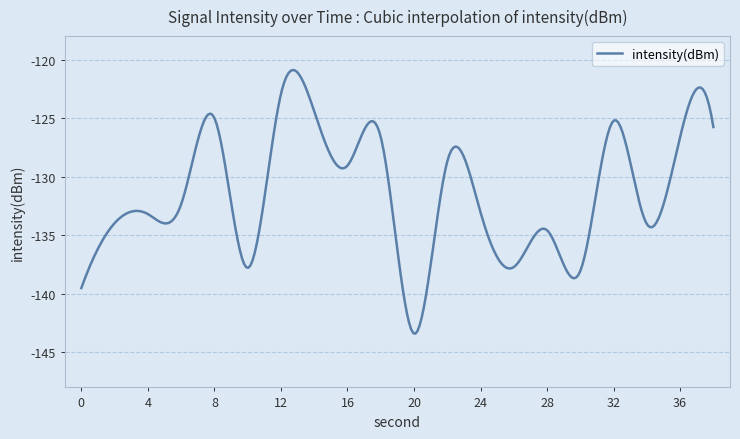

What is the difference between the maximum and minimum values?

22.5